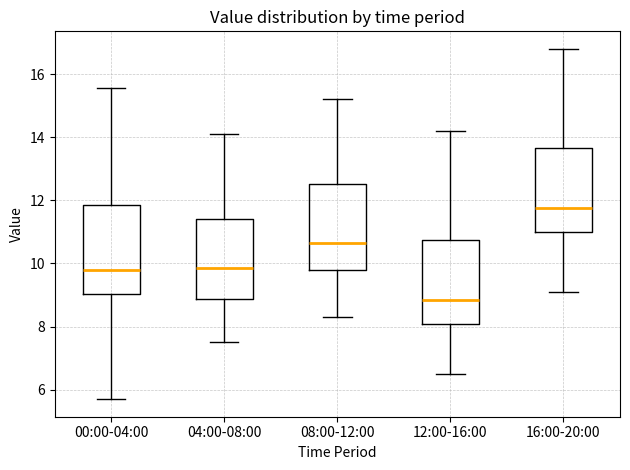

Reading left to right, transcribe this box plot: for each box, give where its median line is, the range the box spans, and where its two whiskers end, as read against the y-axis. The values are not printed on the chart, so give them approximately, as read against the axis.

00:00-04:00: median 9.8, box 9.0 to 11.8, whiskers 5.8 to 15.6
04:00-08:00: median 9.8, box 8.8 to 11.4, whiskers 7.6 to 14.2
08:00-12:00: median 10.6, box 9.8 to 12.6, whiskers 8.4 to 15.2
12:00-16:00: median 8.8, box 8.0 to 10.8, whiskers 6.6 to 14.2
16:00-20:00: median 11.8, box 11.0 to 13.6, whiskers 9.2 to 16.8